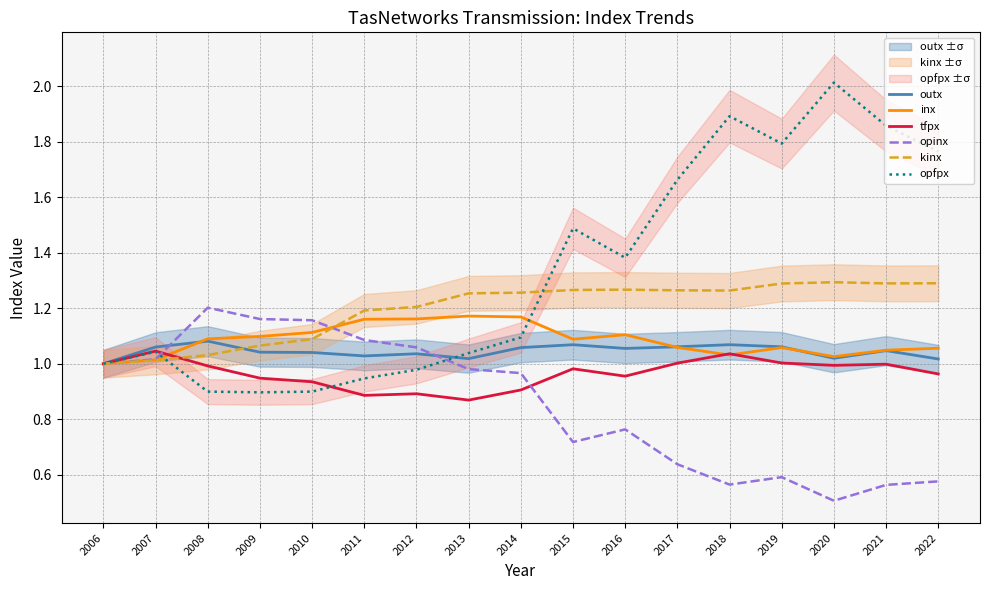

Which series has the largest total across all categories?

opfpx